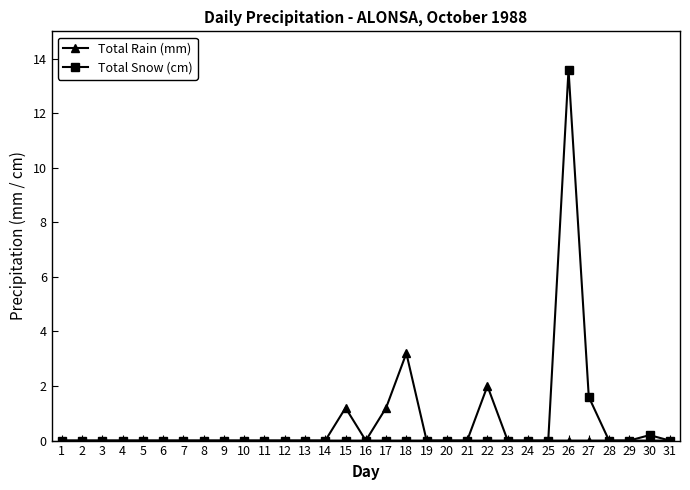

At which category is the sum across all series the highest?

26